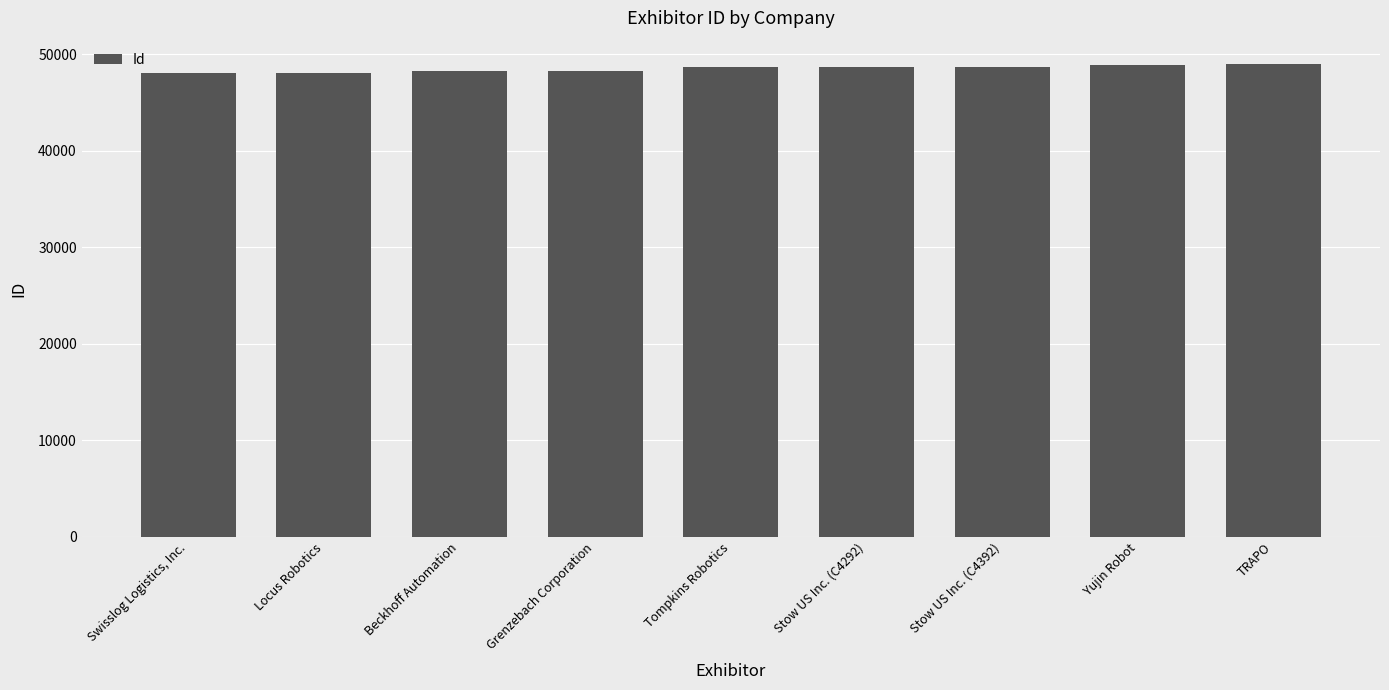

What is the label of the 8th bar from the left?

Yujin Robot